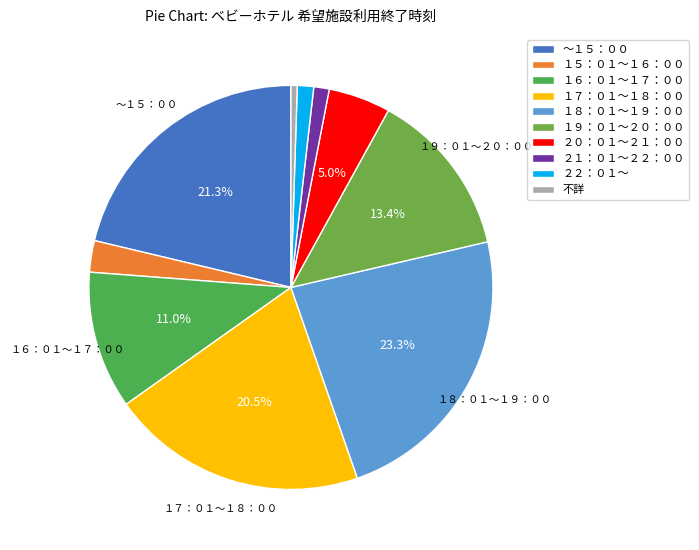

How many slices are in this pie chart?

10